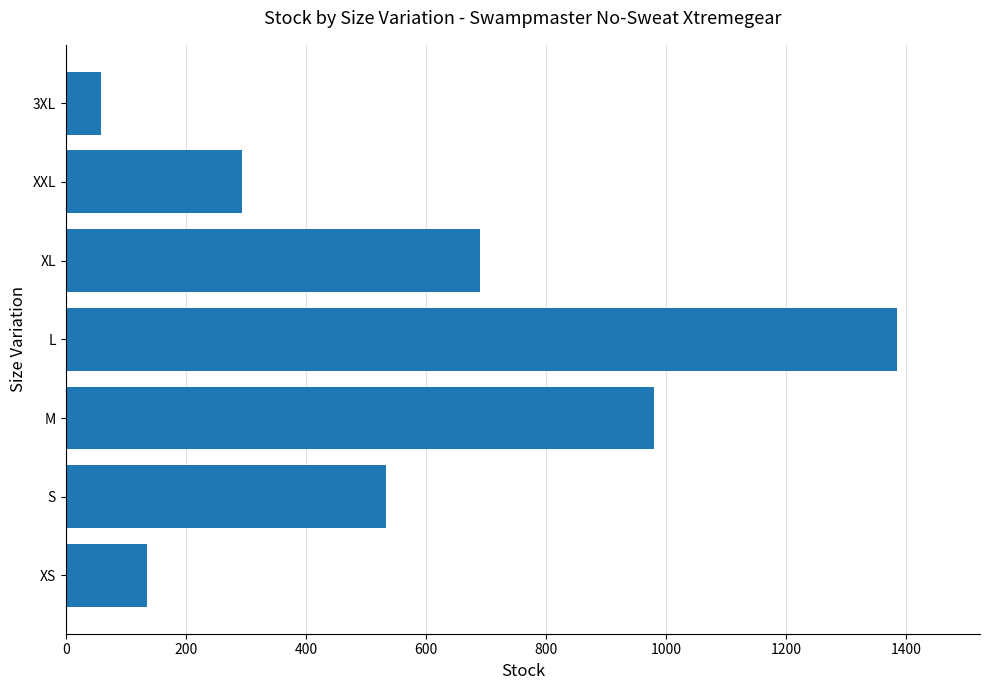

What is the sum of all values?

4074